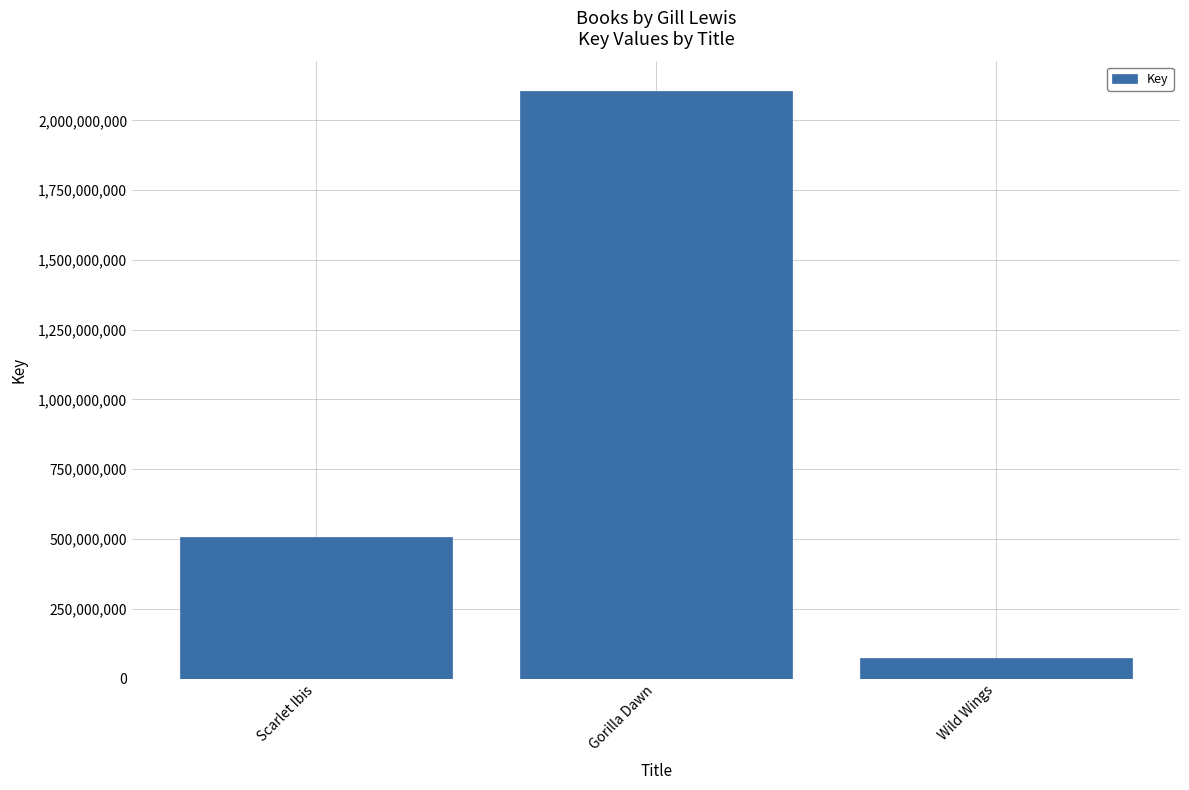

Approximately how many times larger is the value at Gorilla Dawn compared to Scarlet Ibis?

4.2